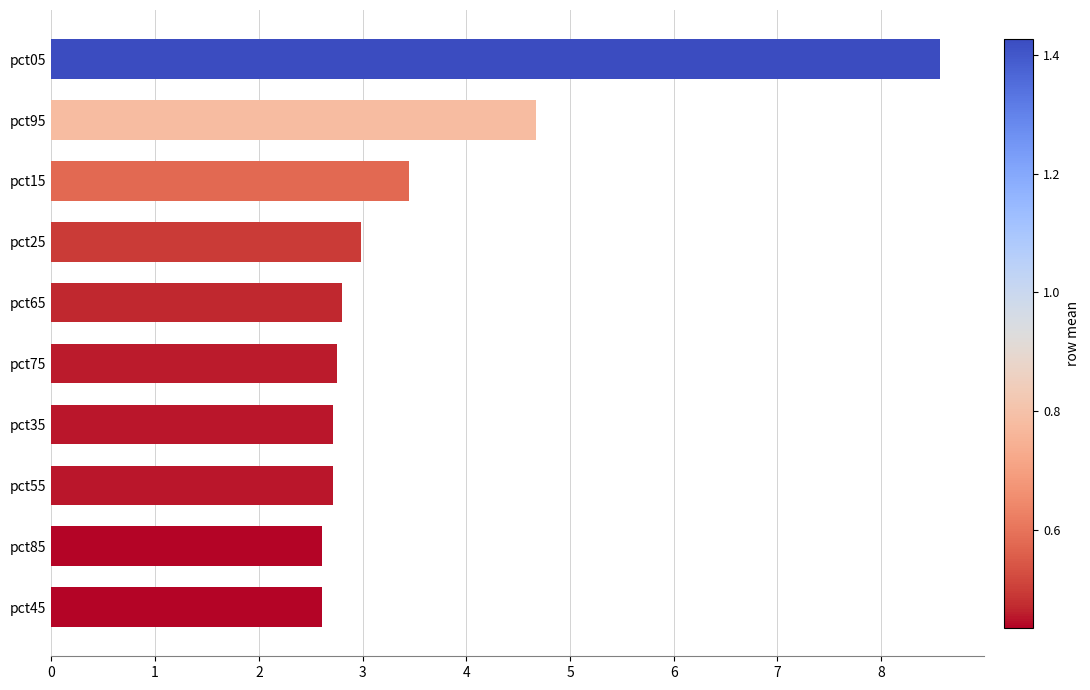

What is the maximum value shown in the chart?

8.6